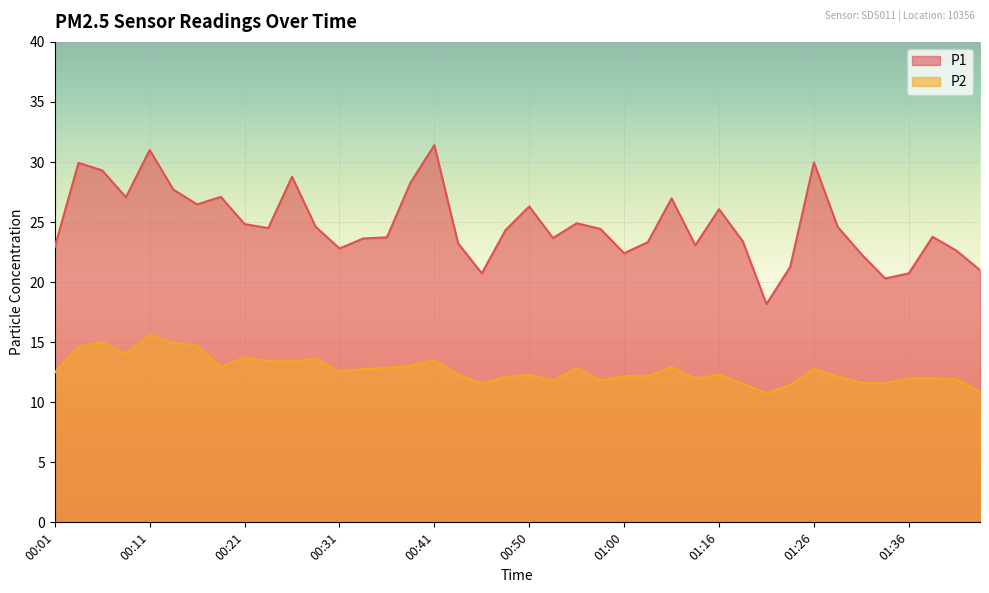

List the series in order of their peak value, lowest first.

P2, P1